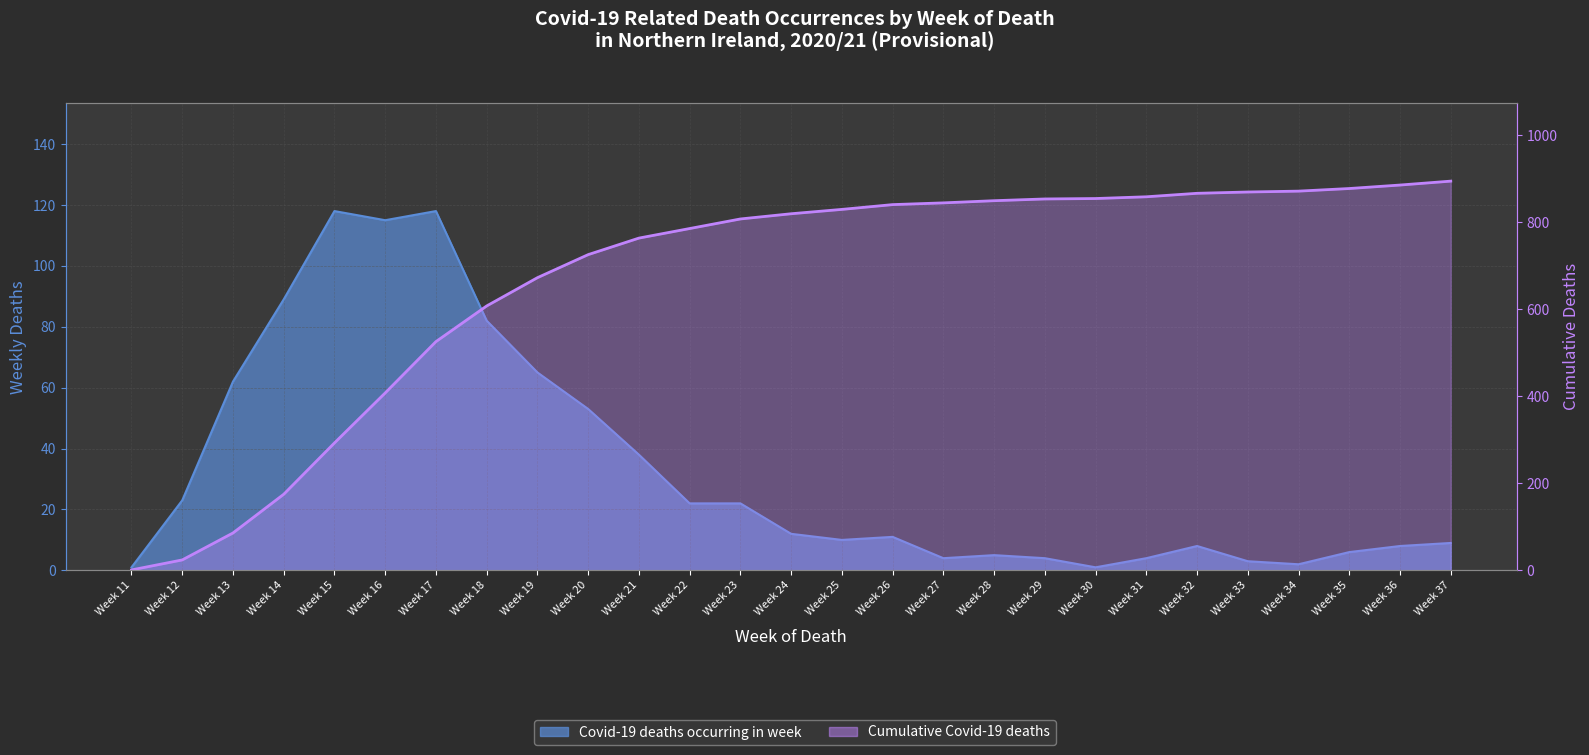

Reading left to right, what are all the values shown in this chart?

Covid-19 deaths occurring in week: 1	23	62	89	118	115	118	82	65	53	38	22	22	12	10	11	4	5	4	1	4	8	3	2	6	8	9
Cumulative Covid-19 deaths: 1	24	86	175	293	408	526	608	673	726	764	786	808	820	830	841	845	850	854	855	859	867	870	872	878	886	895